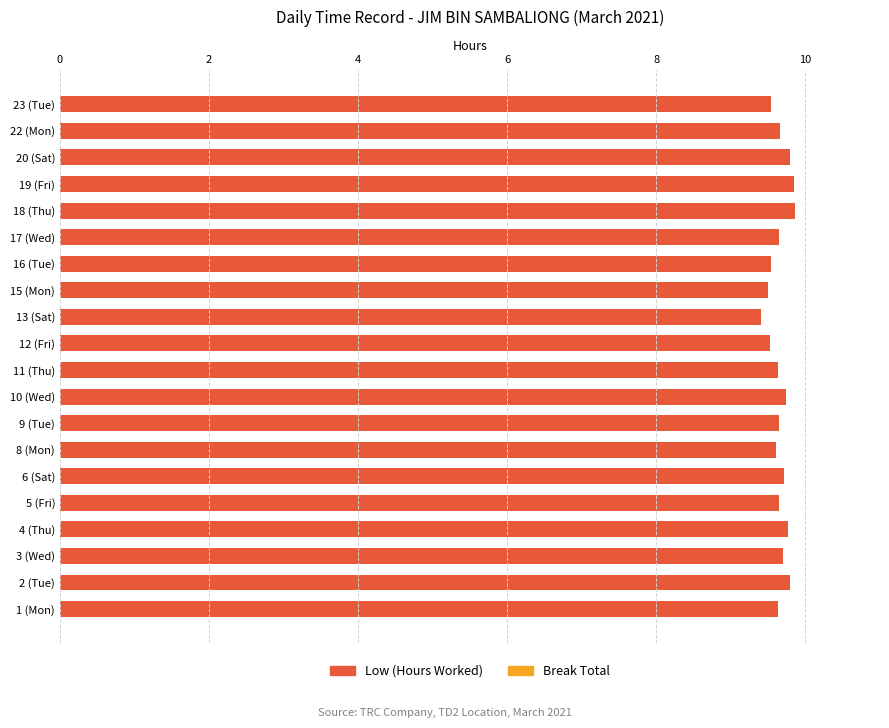

The chart shows a value of 9.4 at 13 (Sat). True or false?

True